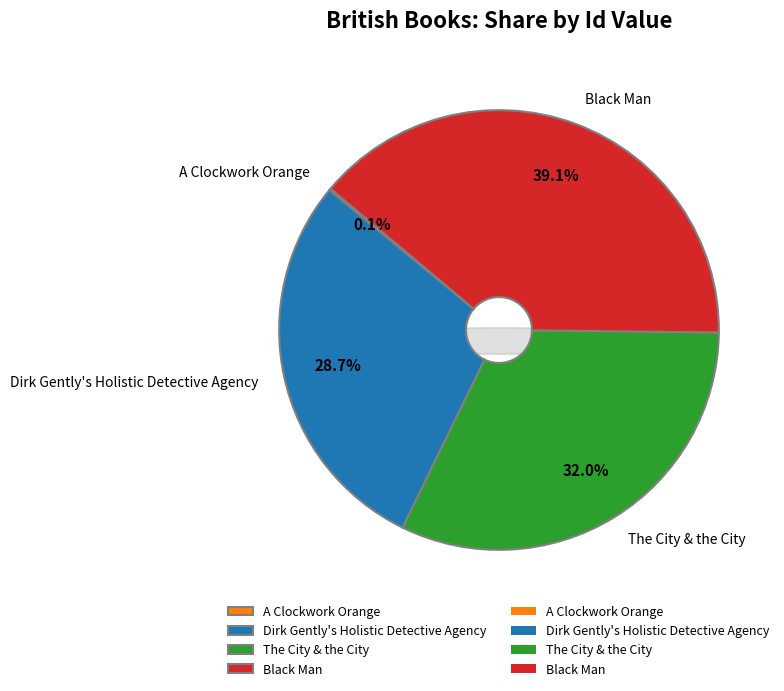

To the nearest percent, what portion does The City & the City represent?

32%